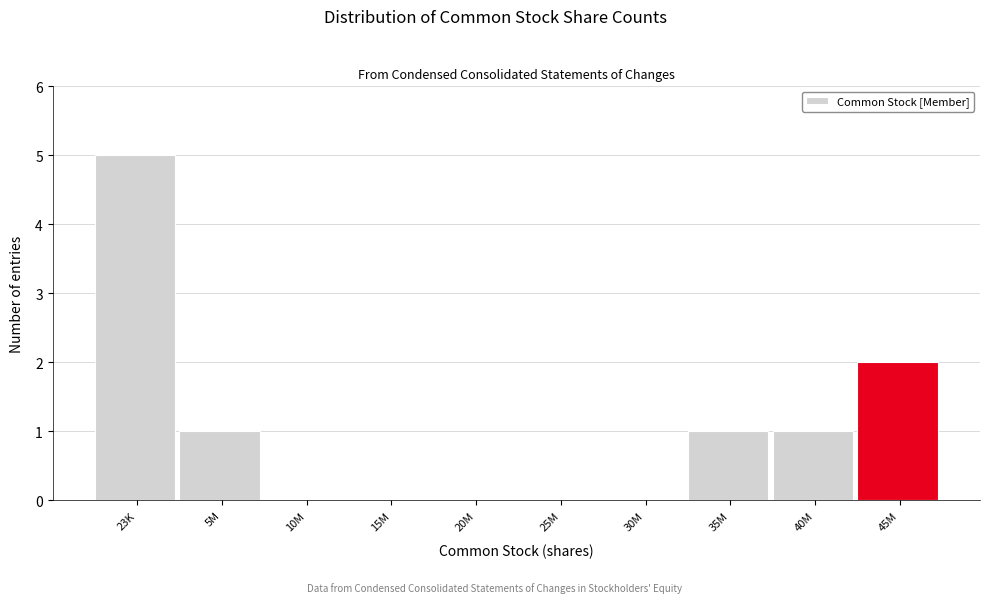

Reading left to right, extract all data points from this chart.

23K=5	5M=1	10M=0	15M=0	20M=0	25M=0	30M=0	35M=1	40M=1	45M=2